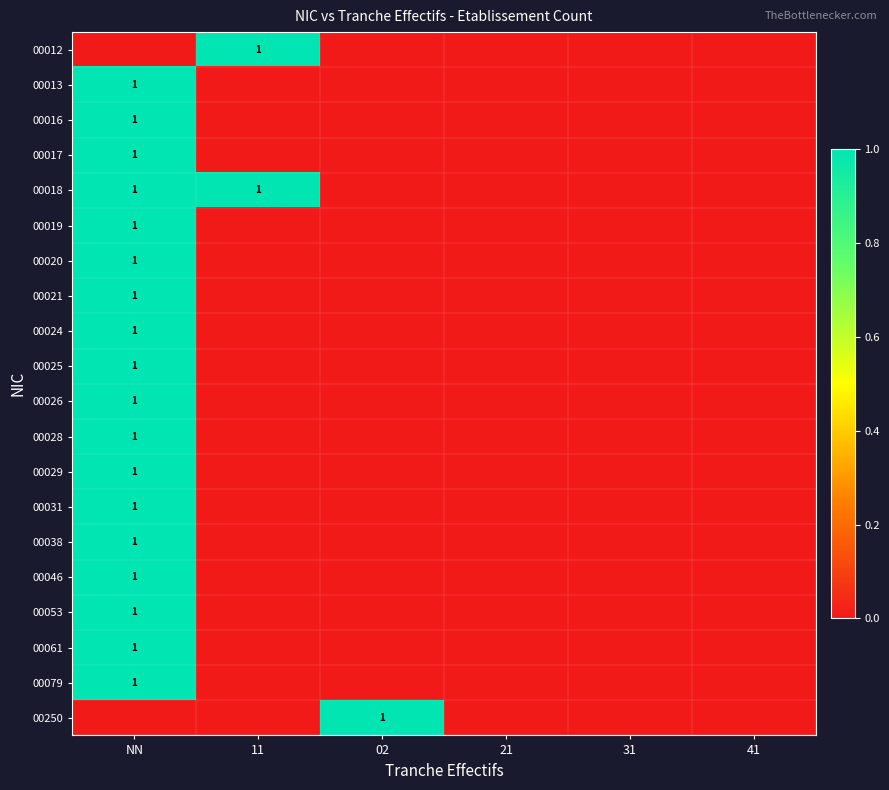

What is the total value across all series at 11?

2